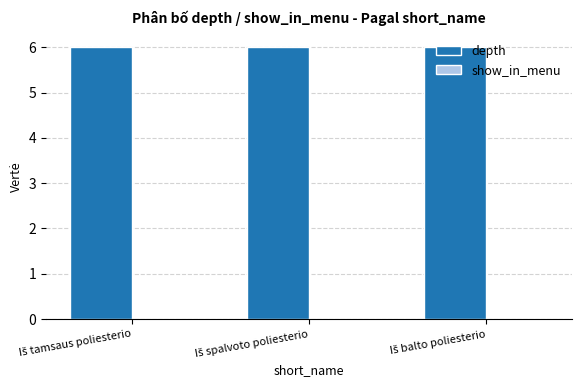

At which label does depth reach its peak?

Iš tamsaus poliesterio